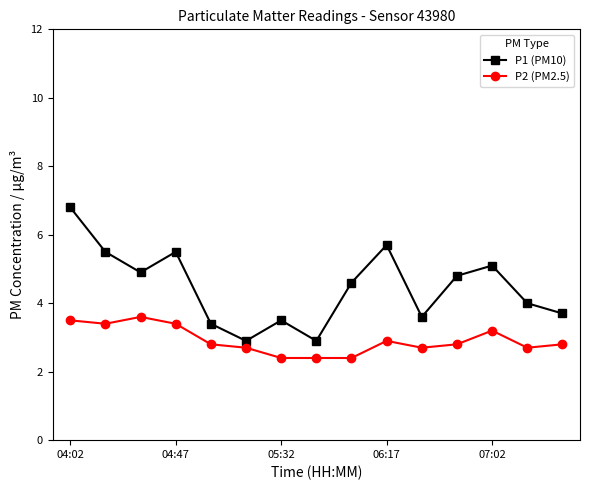

True or false: P2 (PM2.5) and P1 (PM10) cross at least once.

False